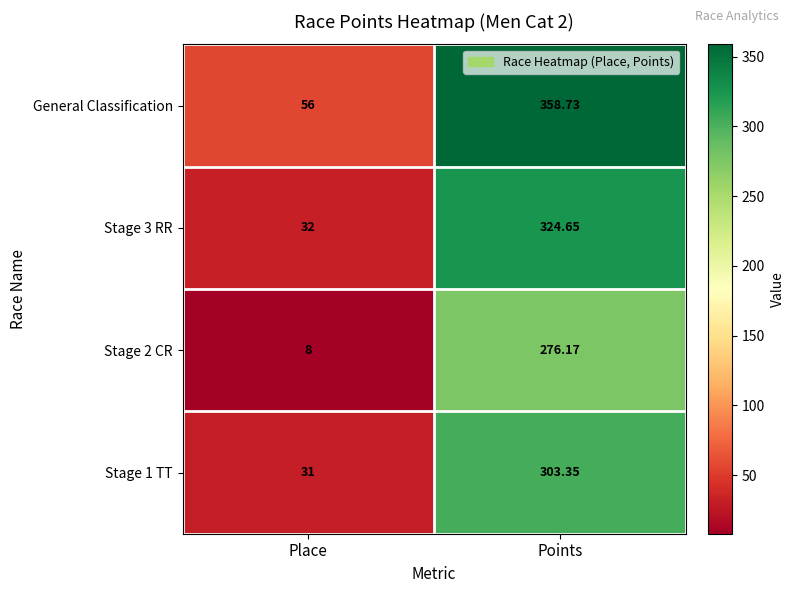

List the labels in order of Stage 1 TT value, smallest first.

Place, Points